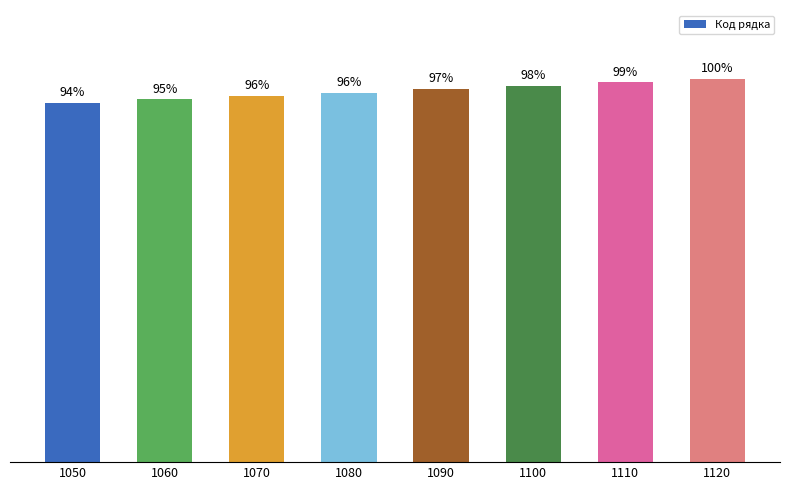

Does the chart contain any negative values?

No